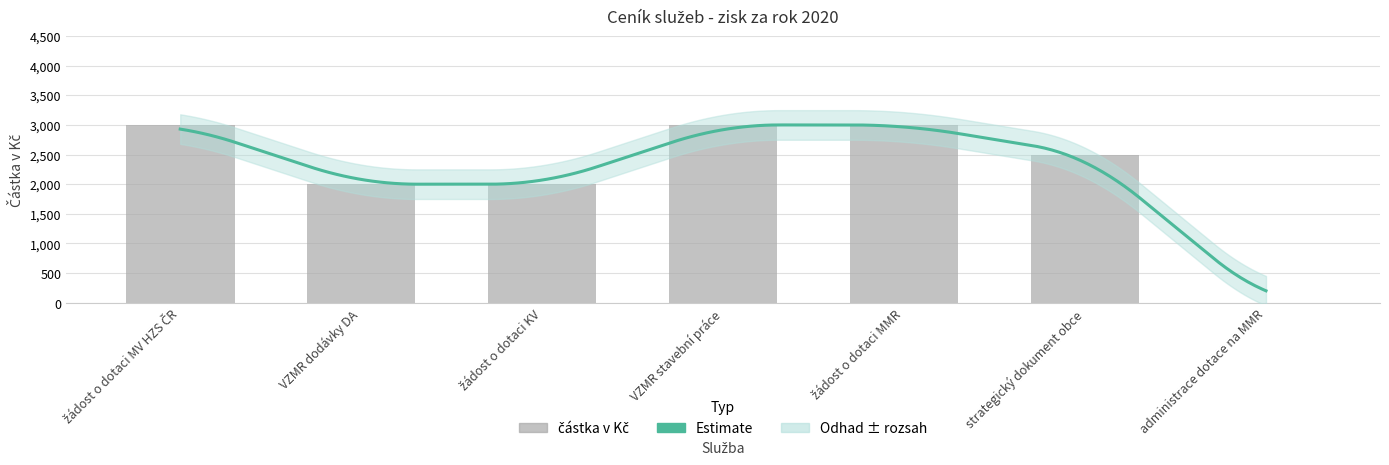

What is the average value?

2214